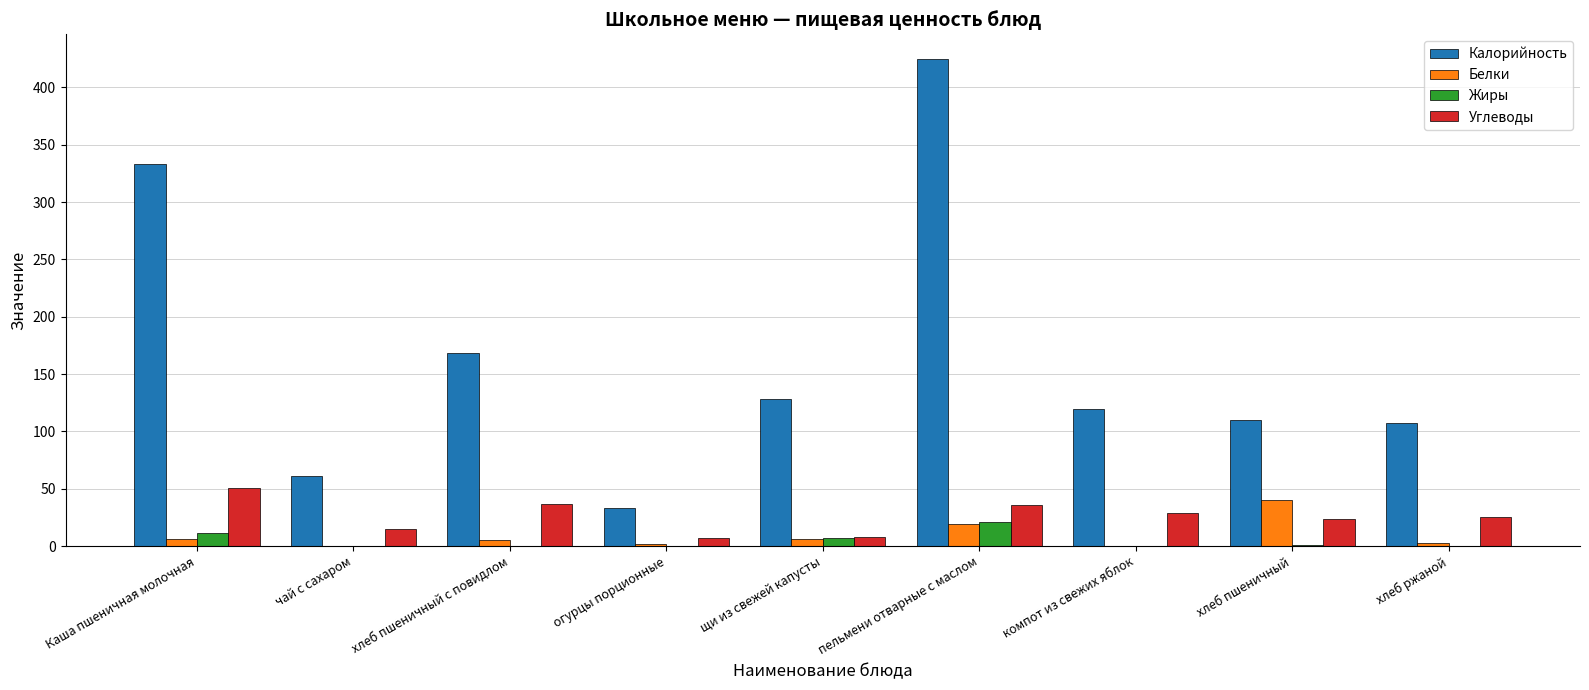

How many values in the Жиры series exceed 0?

5